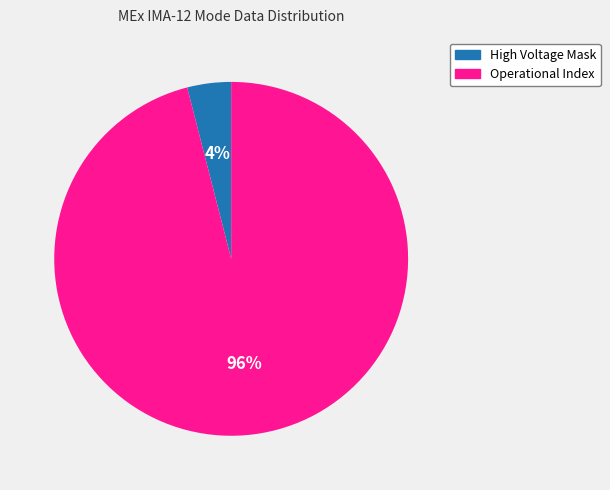

Is there a majority slice in this chart?

Yes